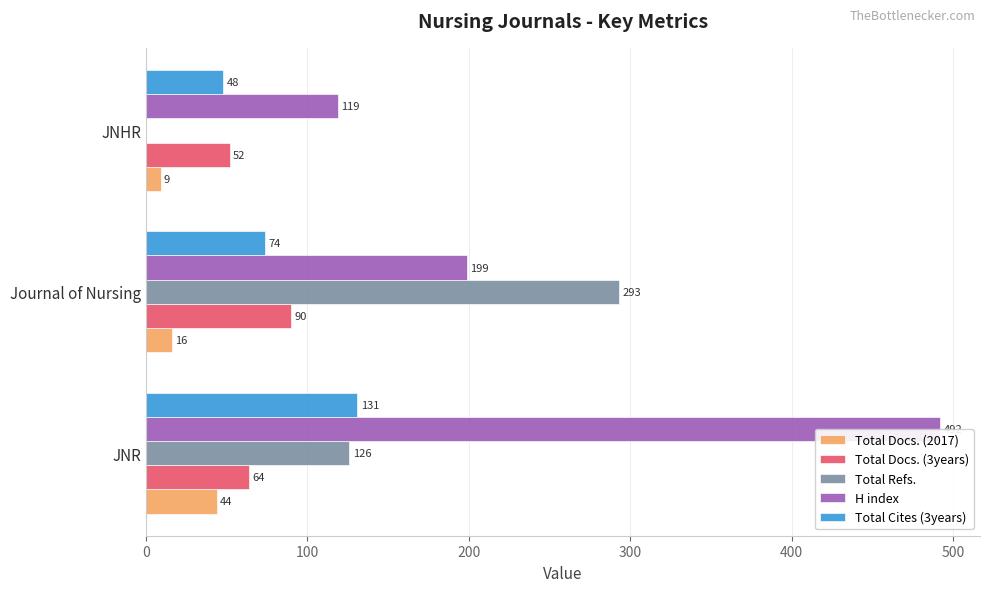

Which series changed the most between JNR and Journal of Nursing?

H index